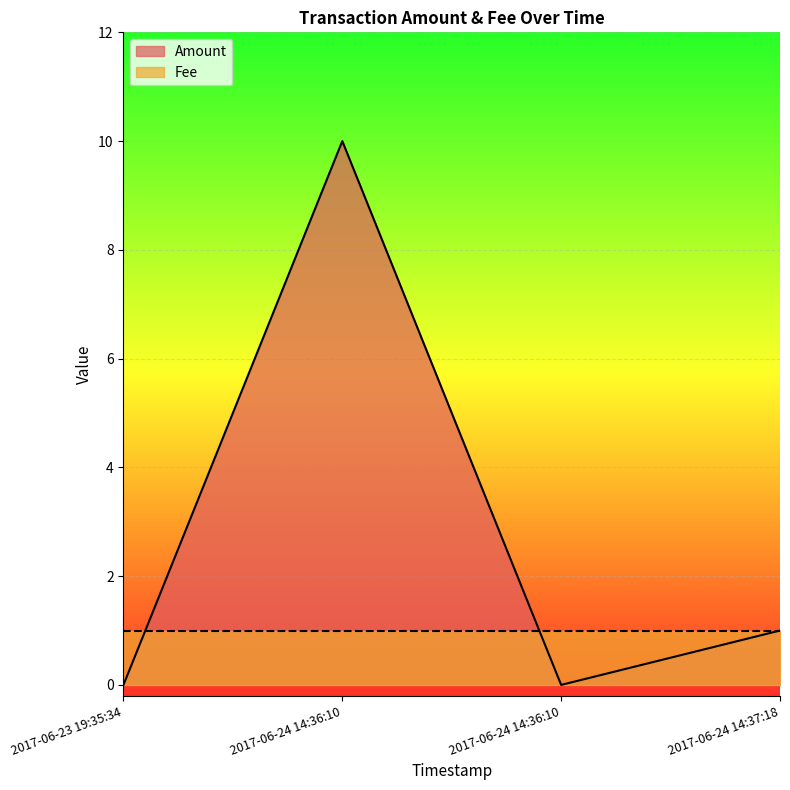

Reading left to right, extract all data points from this chart.

0	10	0	1